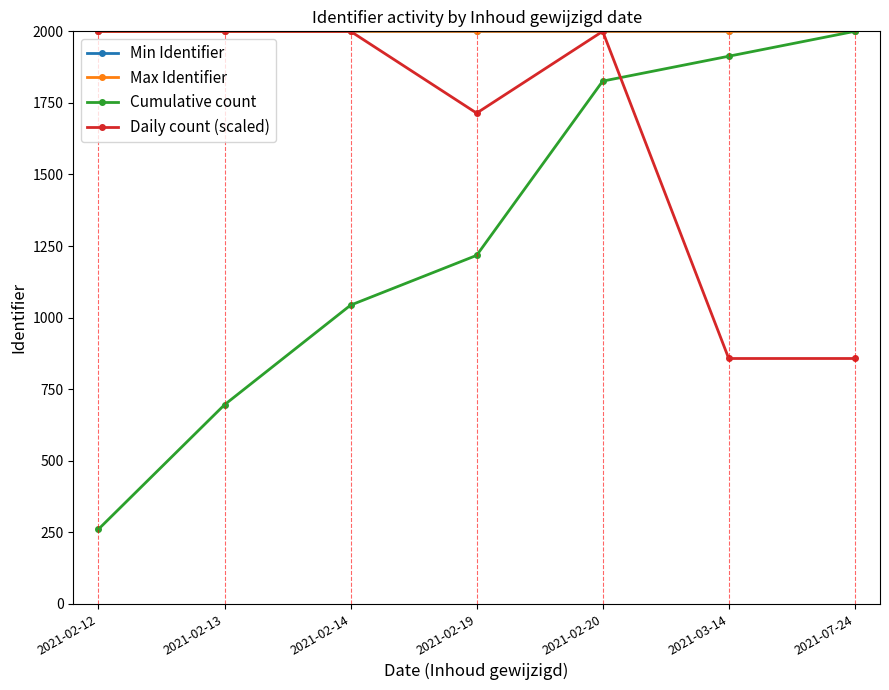

What are all the series names shown in the legend?

Min Identifier, Max Identifier, Cumulative count, Daily count (scaled)